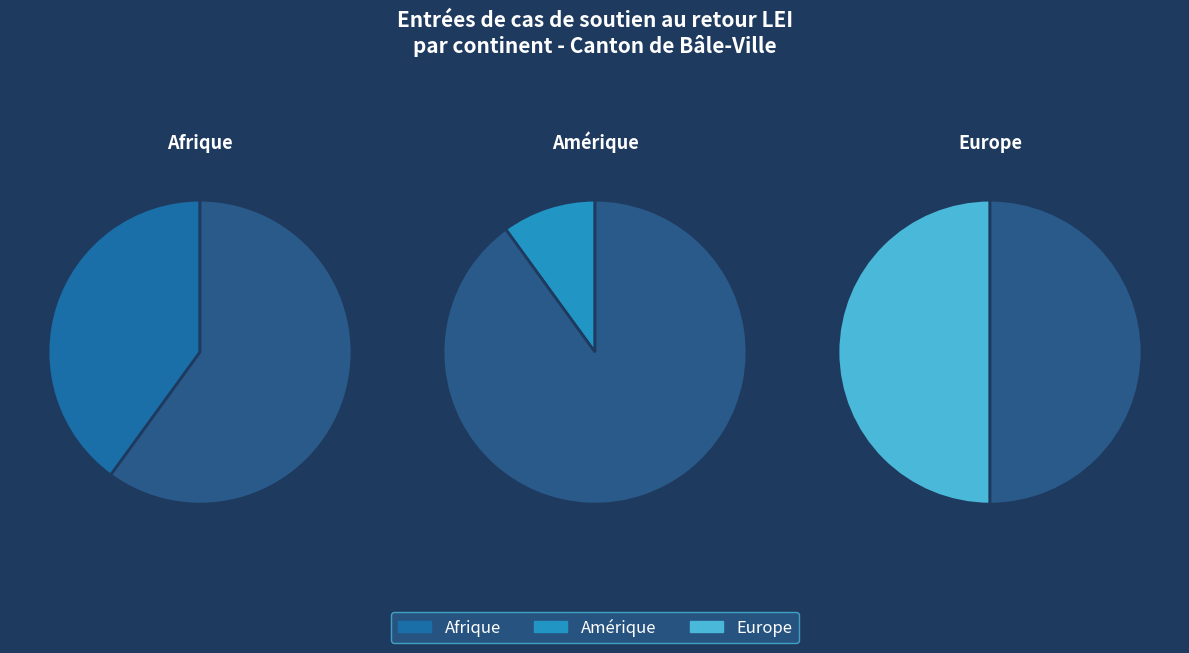

Which category has the smallest portion of the pie?

Amérique